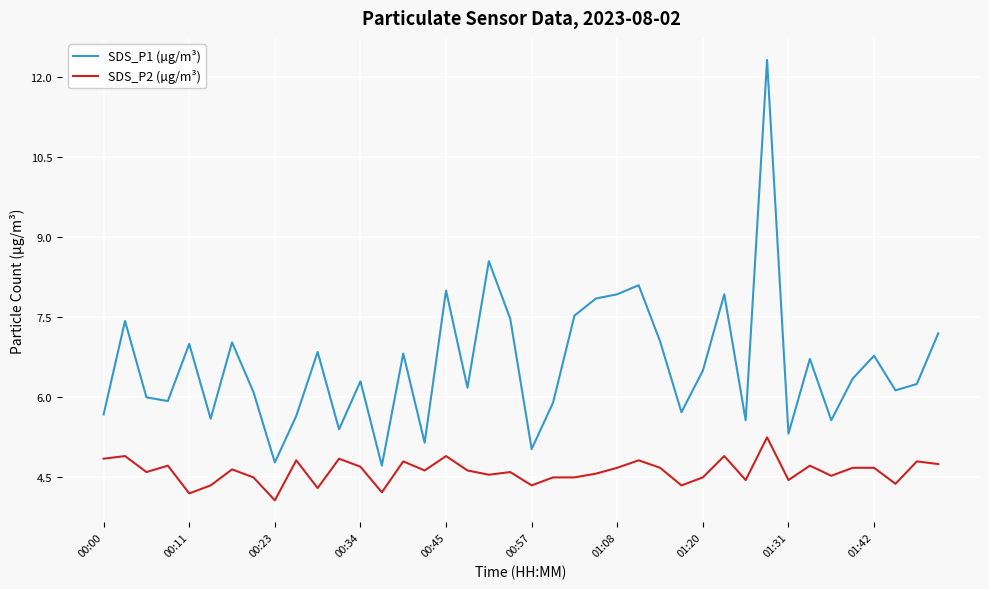

What is the difference between the maximum and minimum values in the SDS_P1 (µg/m³) series?

7.6